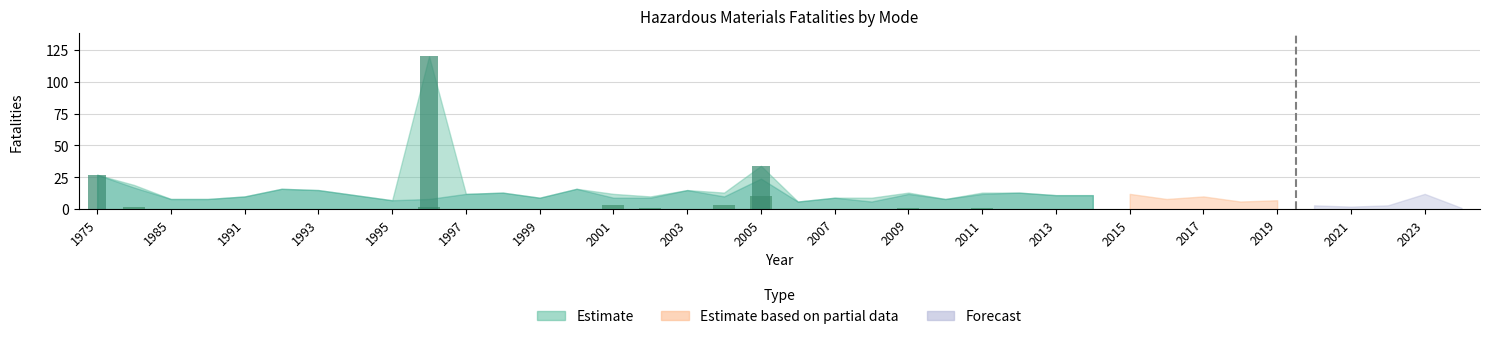

Reading left to right, list all the values displayed in this chart.

Total fatalities: 1975=27	1980=19	1985=8	1990=8	1991=10	1992=16	1993=15	1994=11	1995=7	1996=120	1997=12	1998=13	1999=9	2000=16	2001=12	2002=10	2003=15	2004=13	2005=34	2006=6	2007=9	2008=9	2009=13	2010=8	2011=13	2012=13	2013=11	2014=11	2015=12	2016=8	2017=10	2018=6	2019=7	2020=3	2021=2	2022=3	2023=12	2024=1
Highway fatalities: 1975=27	1980=17	1985=8	1990=8	1991=10	1992=16	1993=15	1994=11	1995=7	1996=8	1997=12	1998=13	1999=9	2000=16	2001=9	2002=9	2003=15	2004=10	2005=24	2006=6	2007=9	2008=6	2009=12	2010=8	2011=12	2012=13	2013=11	2014=11	2015=12	2016=8	2017=10	2018=6	2019=7	2020=3	2021=2	2022=3	2023=12	2024=1
Rail fatalities: 1975=0	1980=2	1985=0	1990=0	1991=0	1992=0	1993=0	1994=0	1995=0	1996=2	1997=0	1998=0	1999=0	2000=0	2001=3	2002=1	2003=0	2004=3	2005=10	2006=0	2007=0	2008=0	2009=1	2010=0	2011=1	2012=0	2013=0	2014=0	2015=0	2016=0	2017=0	2018=0	2019=0	2020=0	2021=0	2022=0	2023=0	2024=0